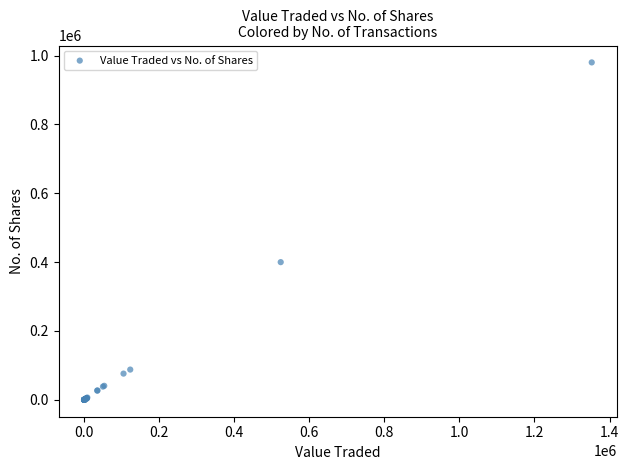

What Y value in the scatter plot is closest to 490084?

400000